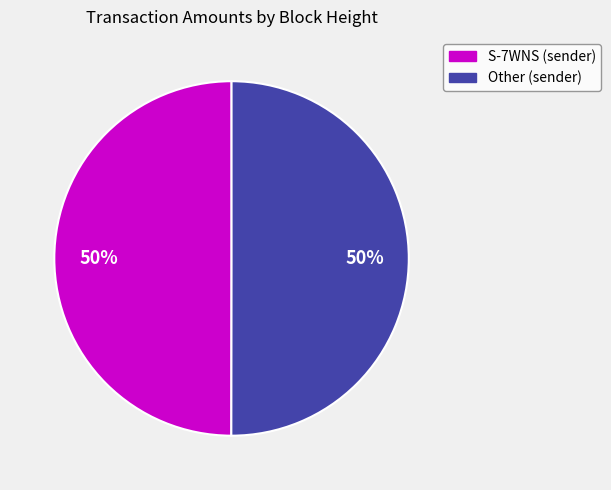

To the nearest percent, what is the average slice percentage?

50%